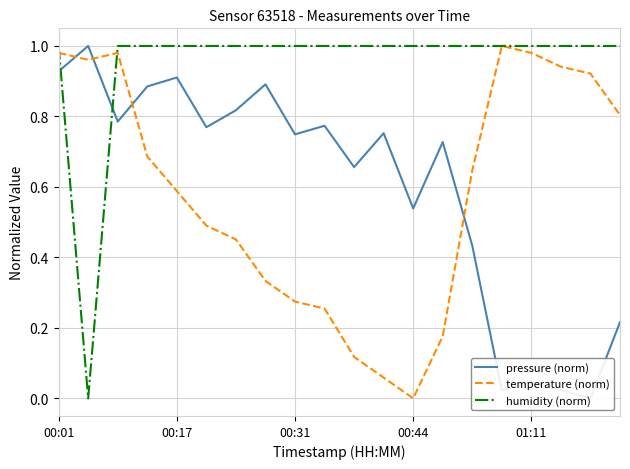

What is the greatest value displayed?

1.0